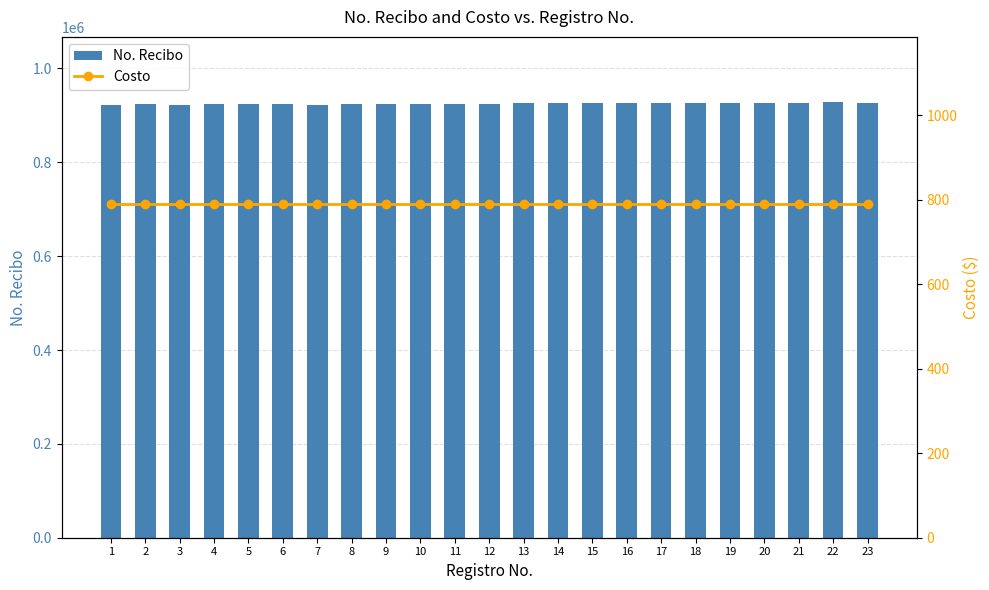

What is the total value across all series at 13?

926612